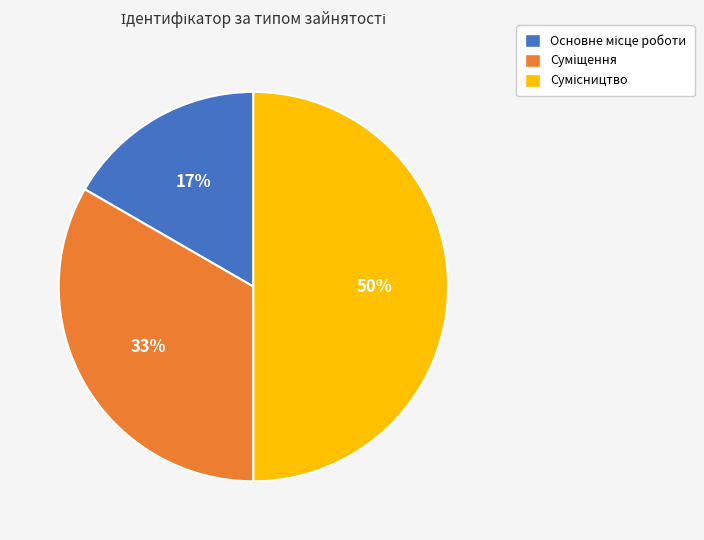

To the nearest percent, what is the difference between the largest and smallest slice percentages?

33%